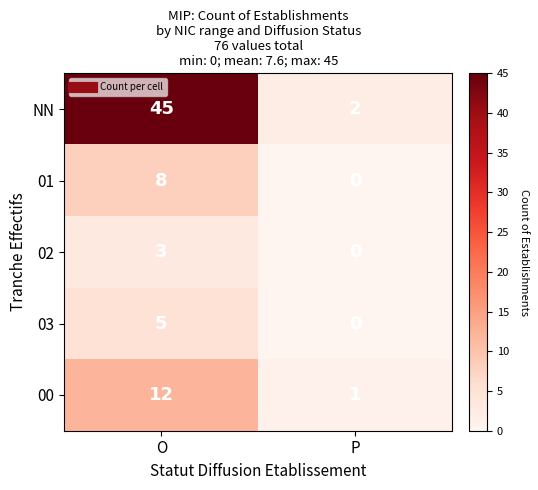

The NN series shows 71 at O. True or false?

False